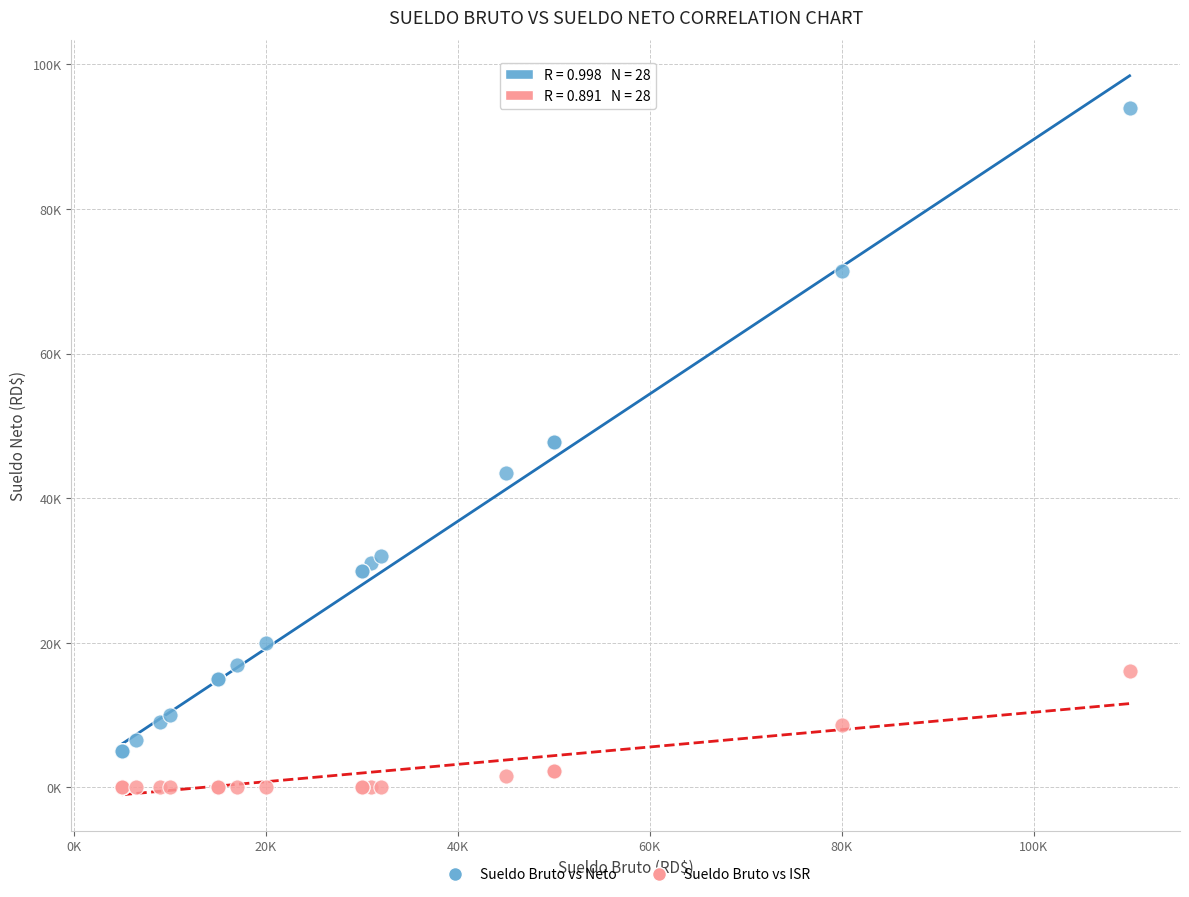

What are all the series names shown in the legend?

Sueldo Bruto vs Neto, Sueldo Bruto vs ISR